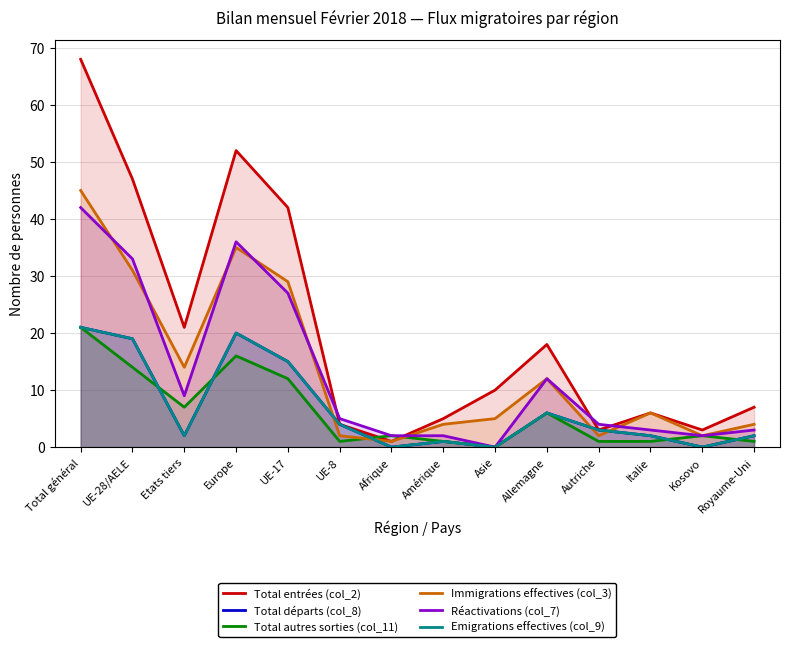

Which series ends up on top after the final intersection of Total autres sorties (col_11) and Emigrations effectives (col_9)?

Emigrations effectives (col_9)